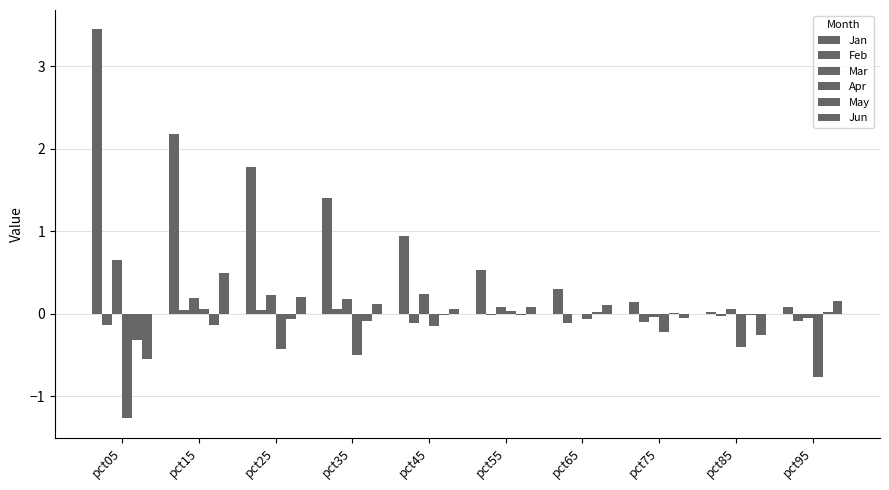

Count the number of categories in the chart.

10